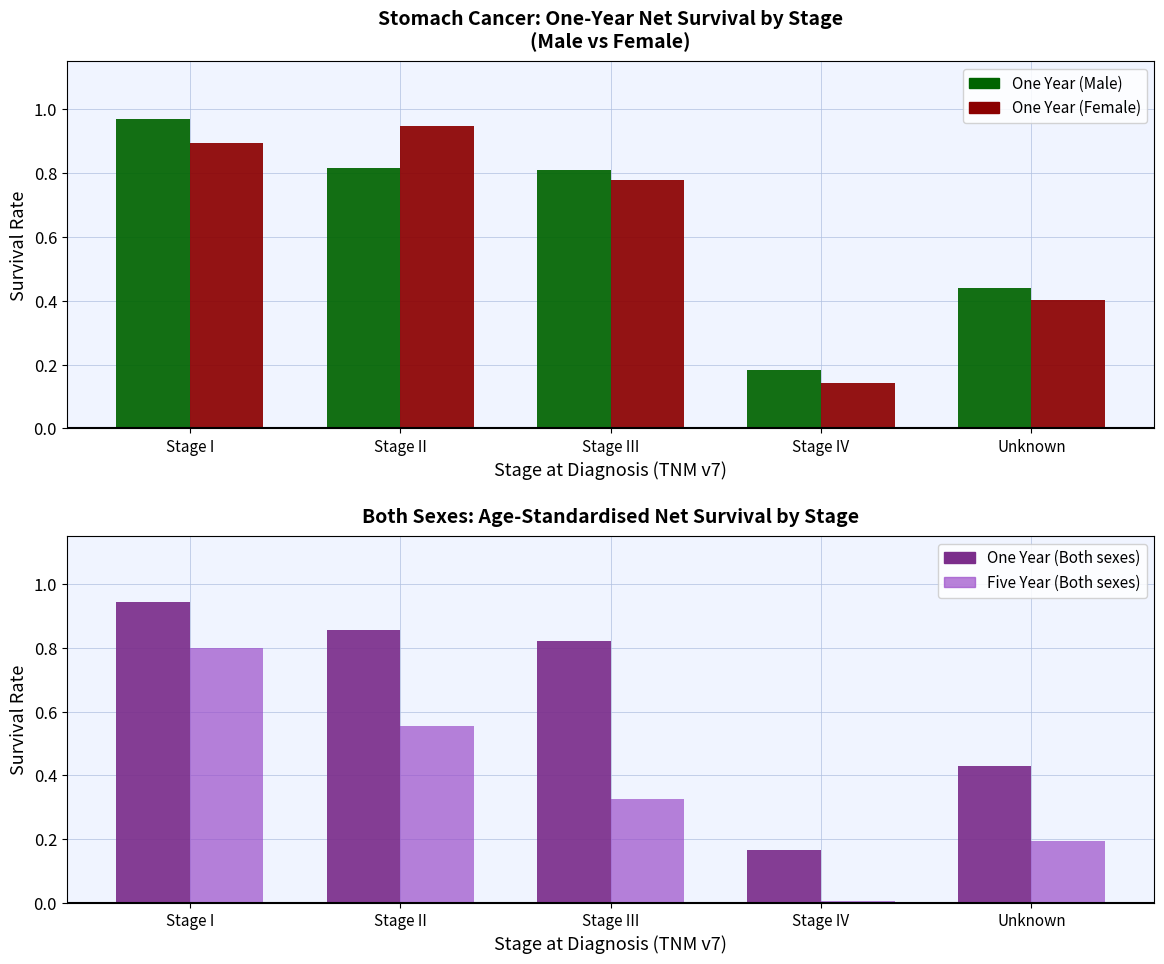

What position from the left is Stage IV?

4